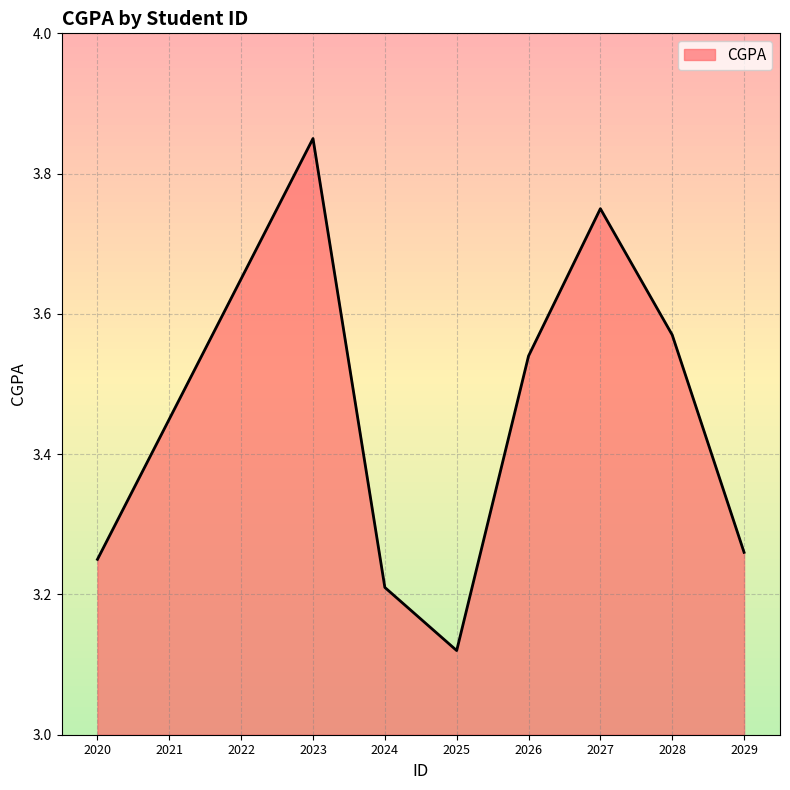

Reading right to left, transcribe all the data shown in this chart.

2029=3.3	2028=3.6	2027=3.8	2026=3.5	2025=3.1	2024=3.2	2023=3.9	2022=3.6	2021=3.5	2020=3.2